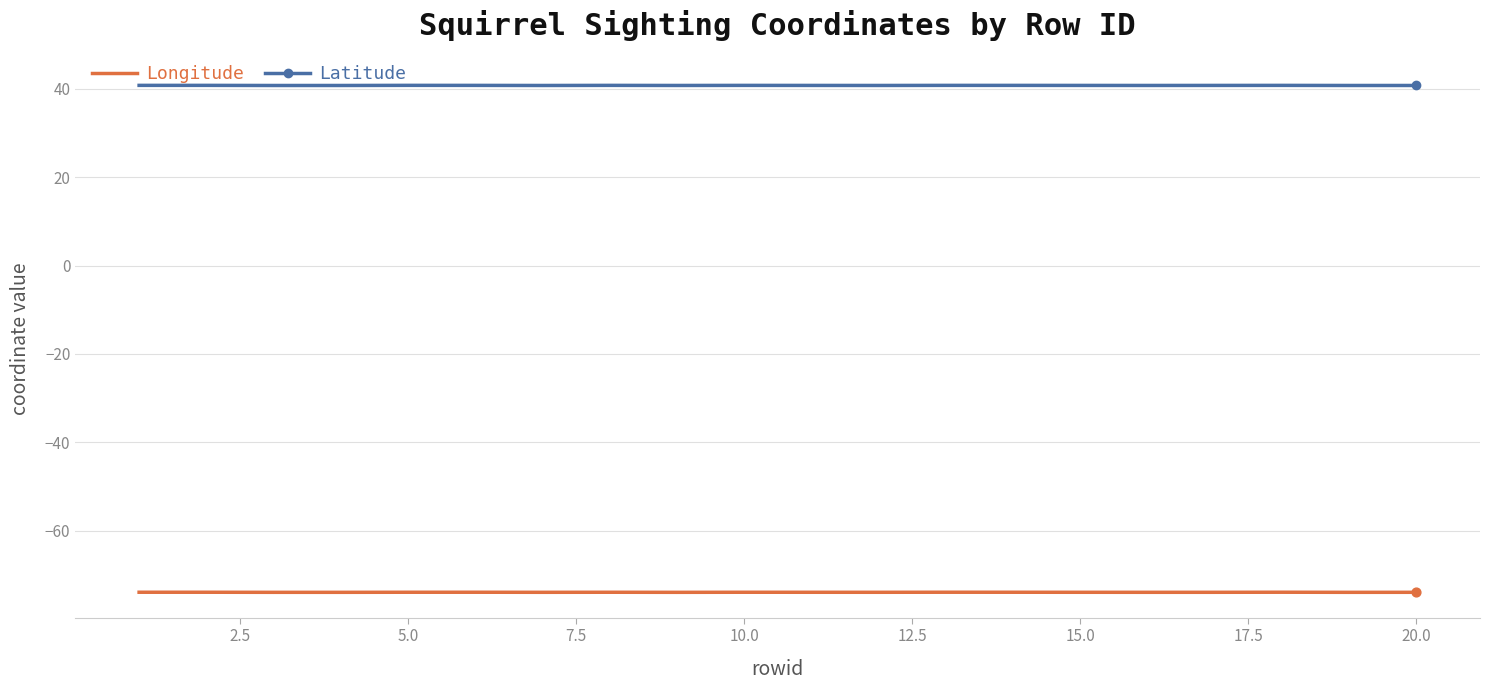

Is it true that Longitude equals -107.3 at 5.0?

False